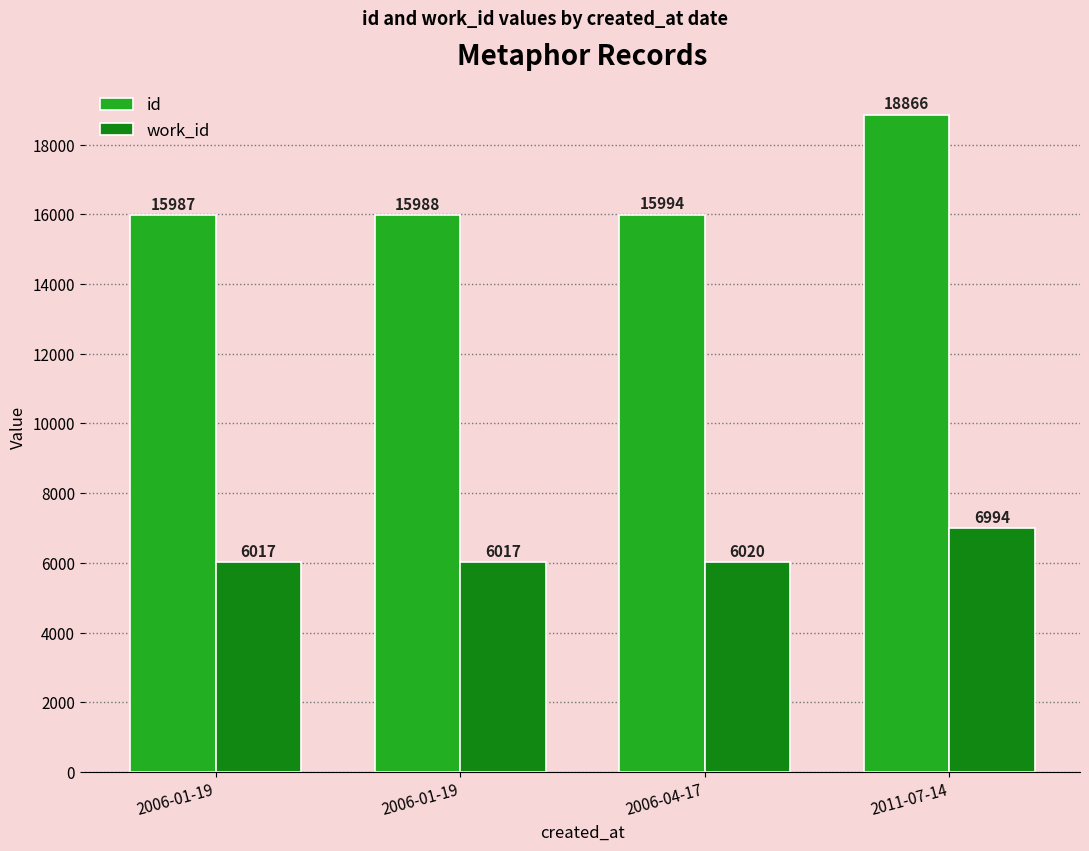

The value of work_id at 2006-01-19 is 6017. True or false?

True